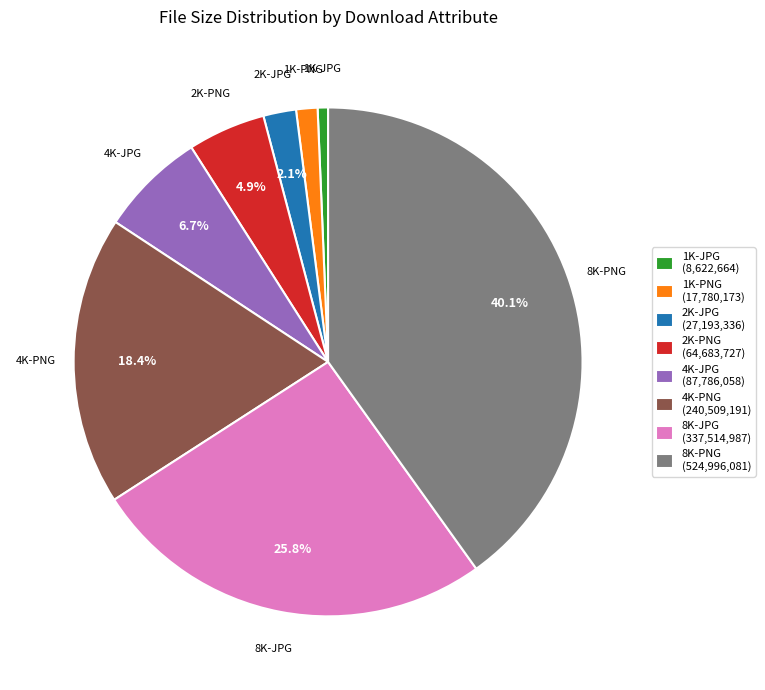

To the nearest percent, what is the difference between the largest and smallest slice percentages?

39%